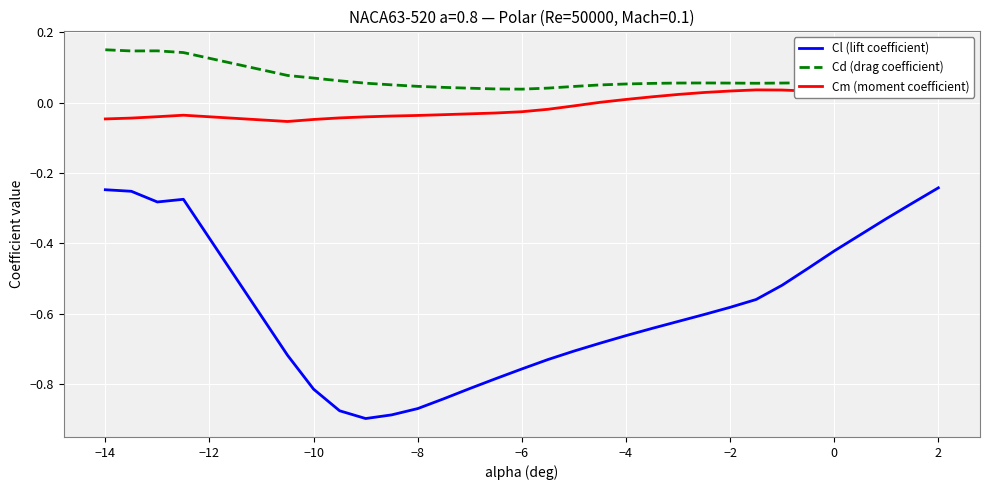

Which series has the largest total across all categories?

Cd (drag coefficient)